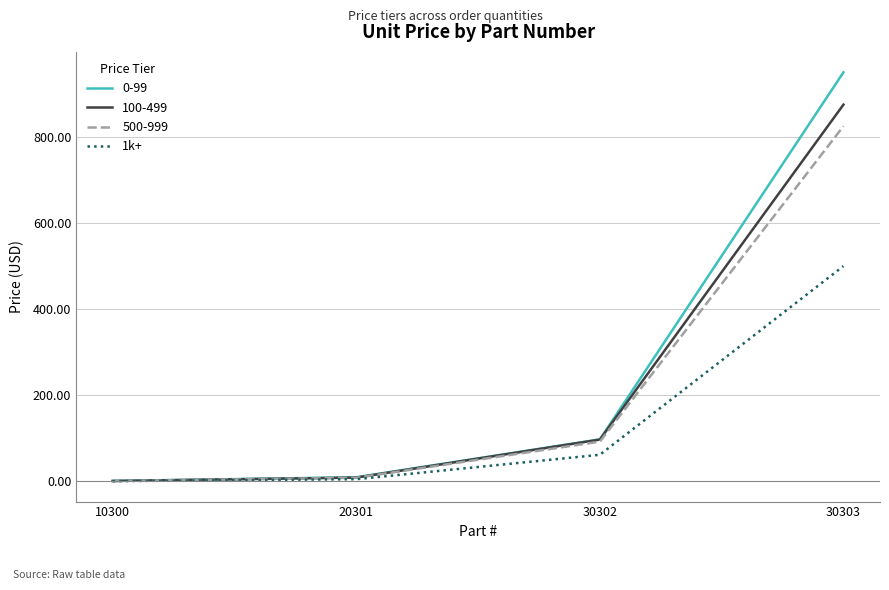

Count the number of categories in the chart.

4